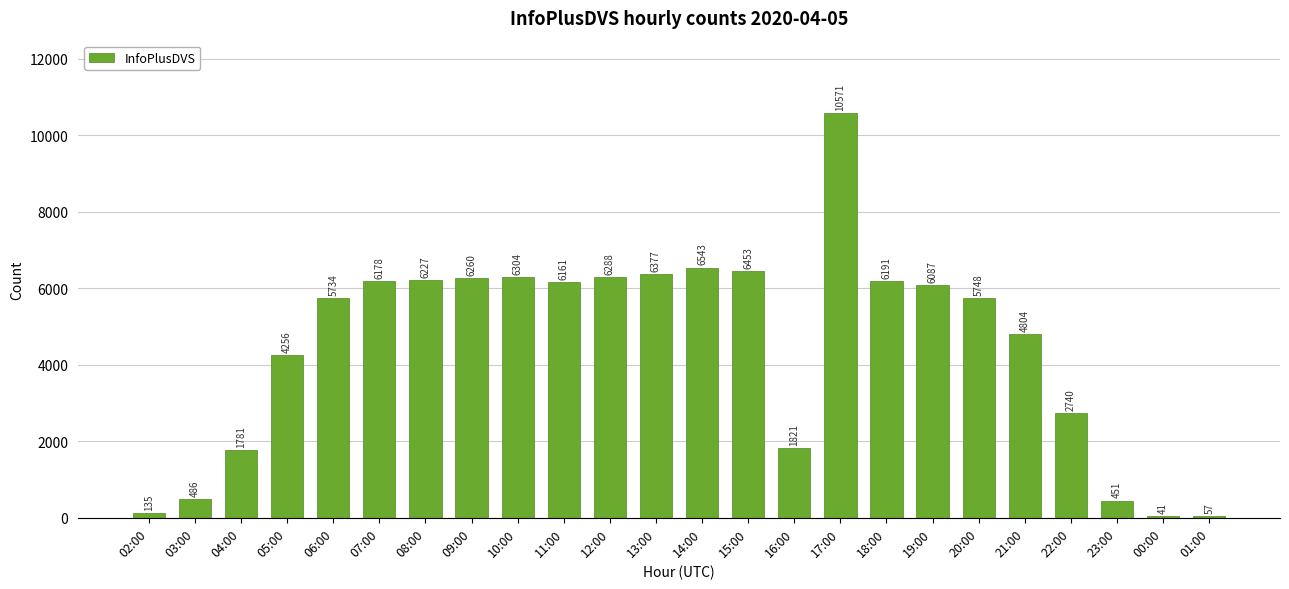

Rank the categories by value from lowest to highest.

00:00, 01:00, 02:00, 23:00, 03:00, 04:00, 16:00, 22:00, 05:00, 21:00, 06:00, 20:00, 19:00, 11:00, 07:00, 18:00, 08:00, 09:00, 12:00, 10:00, 13:00, 15:00, 14:00, 17:00